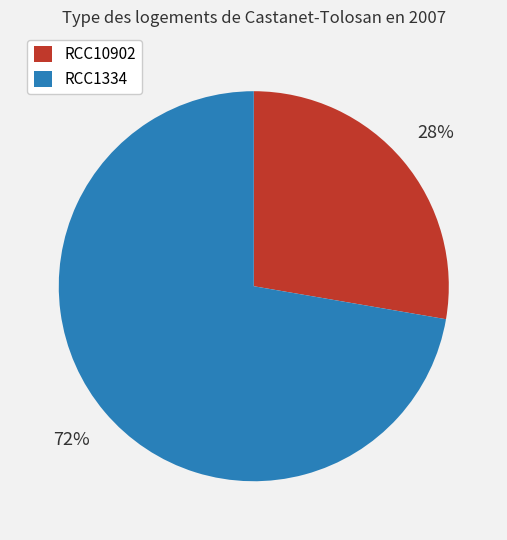

Rank the categories by value from highest to lowest.

RCC1334, RCC10902